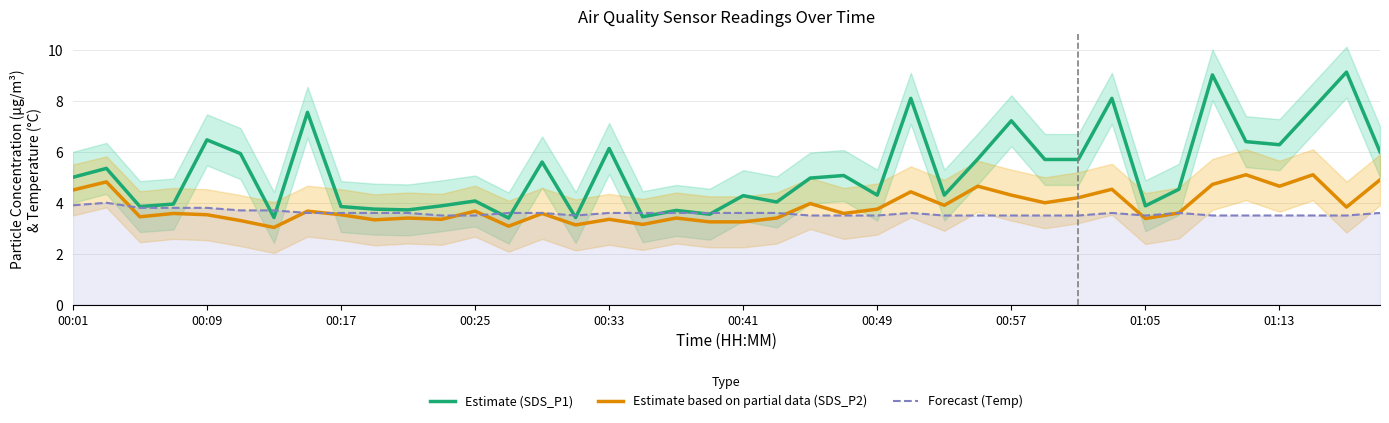

Reading left to right, what are all the values shown in this chart?

Estimate (SDS_P1): 5.0	5.3	3.9	4.0	6.5	5.9	3.4	7.5	3.9	3.8	3.7	3.9	4.1	3.4	5.6	3.4	6.1	3.5	3.7	3.5	4.3	4.0	5.0	5.1	4.3	8.1	4.3	5.7	7.2	5.7	5.7	8.1	3.9	4.5	9.0	6.4	6.3	7.7	9.1	6.0
Estimate based on partial data (SDS_P2): 4.5	4.8	3.5	3.6	3.5	3.3	3.0	3.7	3.5	3.3	3.4	3.4	3.7	3.1	3.6	3.1	3.4	3.1	3.4	3.2	3.2	3.4	4.0	3.6	3.8	4.4	3.9	4.7	4.3	4.0	4.2	4.5	3.4	3.6	4.7	5.1	4.7	5.1	3.8	4.9
Forecast (Temp): 3.9	4.0	3.8	3.8	3.8	3.7	3.7	3.6	3.6	3.6	3.6	3.5	3.5	3.6	3.6	3.5	3.6	3.6	3.6	3.6	3.6	3.6	3.5	3.5	3.5	3.6	3.5	3.5	3.5	3.5	3.5	3.6	3.5	3.6	3.5	3.5	3.5	3.5	3.5	3.6